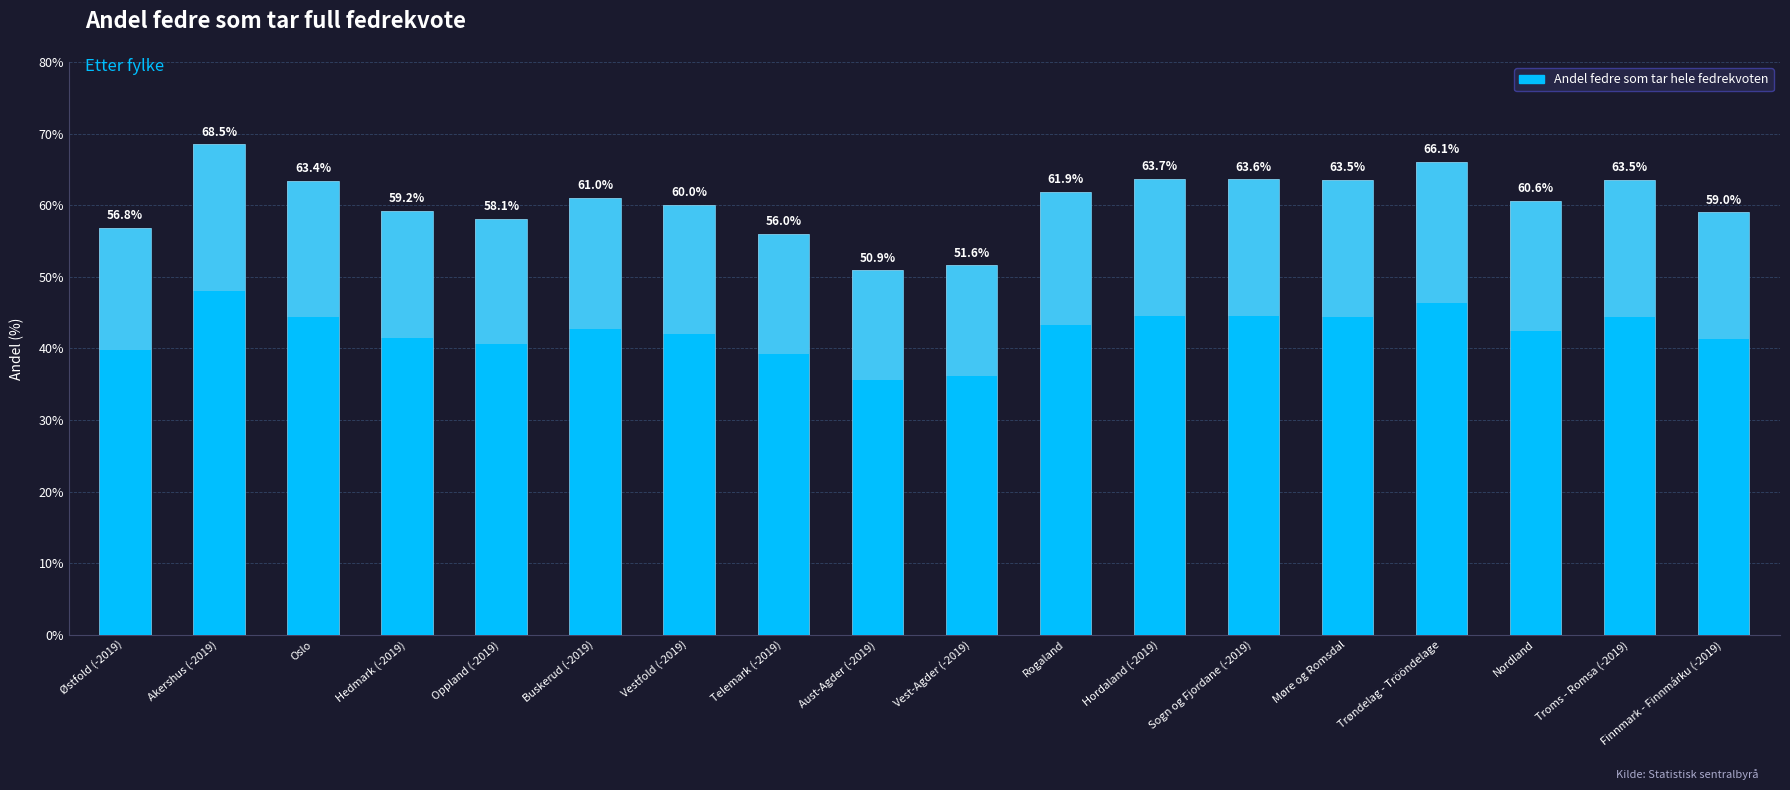

The chart shows a value of 77.5 at Oppland (-2019). True or false?

False